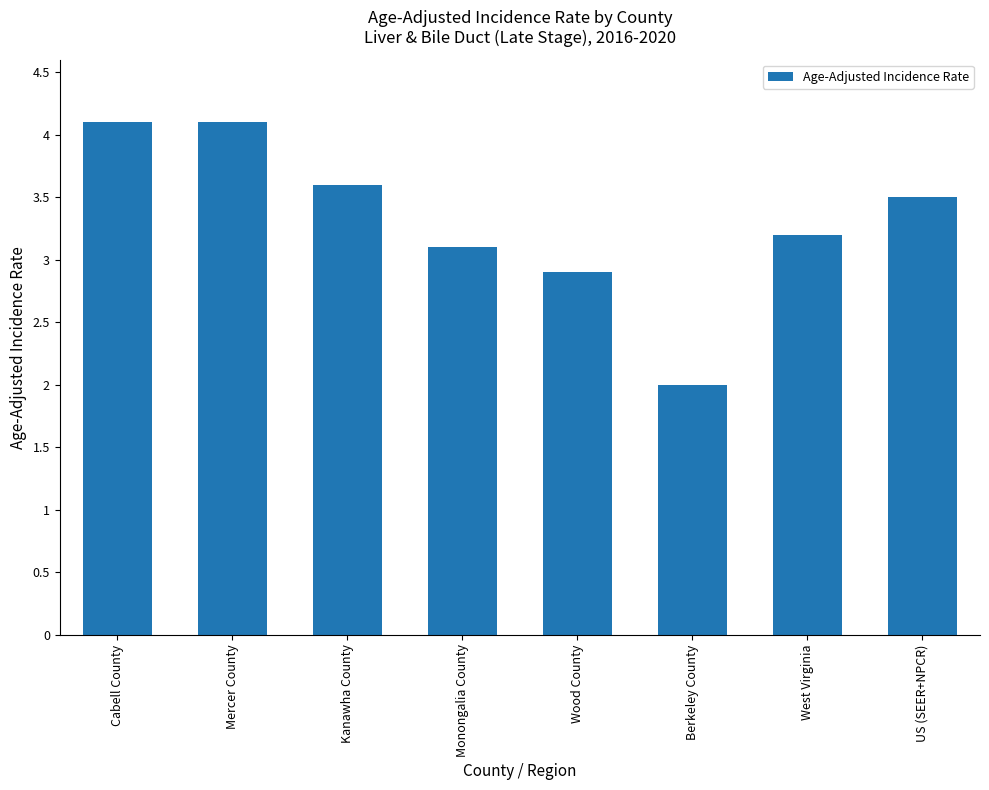

Is it true that the value at Kanawha County is 1.6?

False